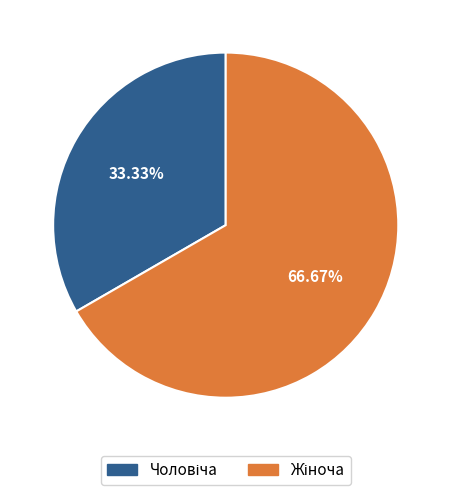

Is there a majority slice in this chart?

Yes